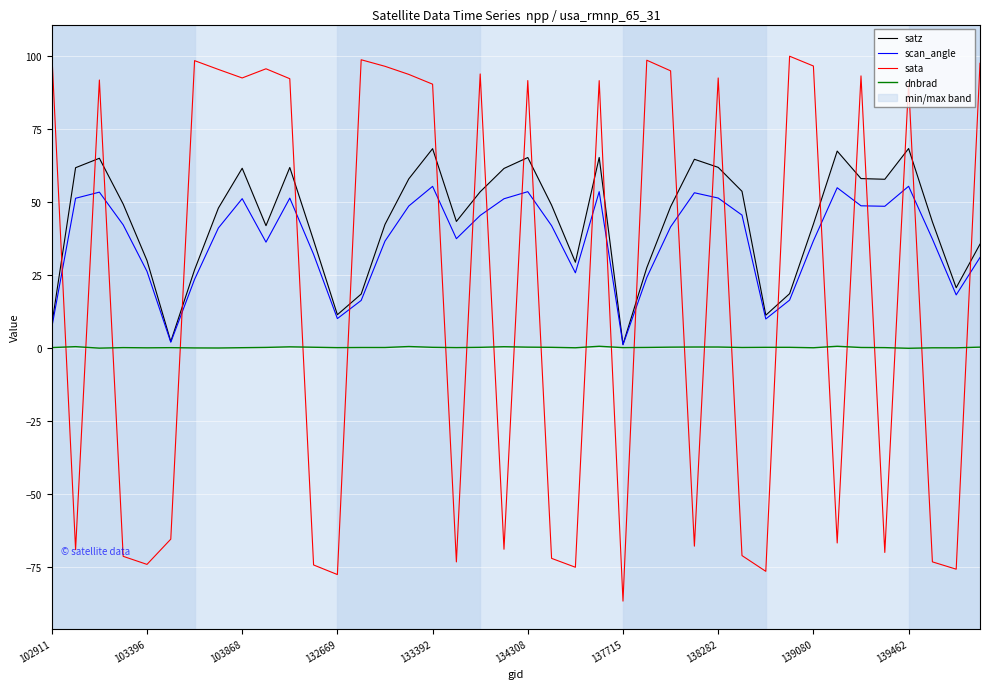

At which label does sata first exceed 91?

102911